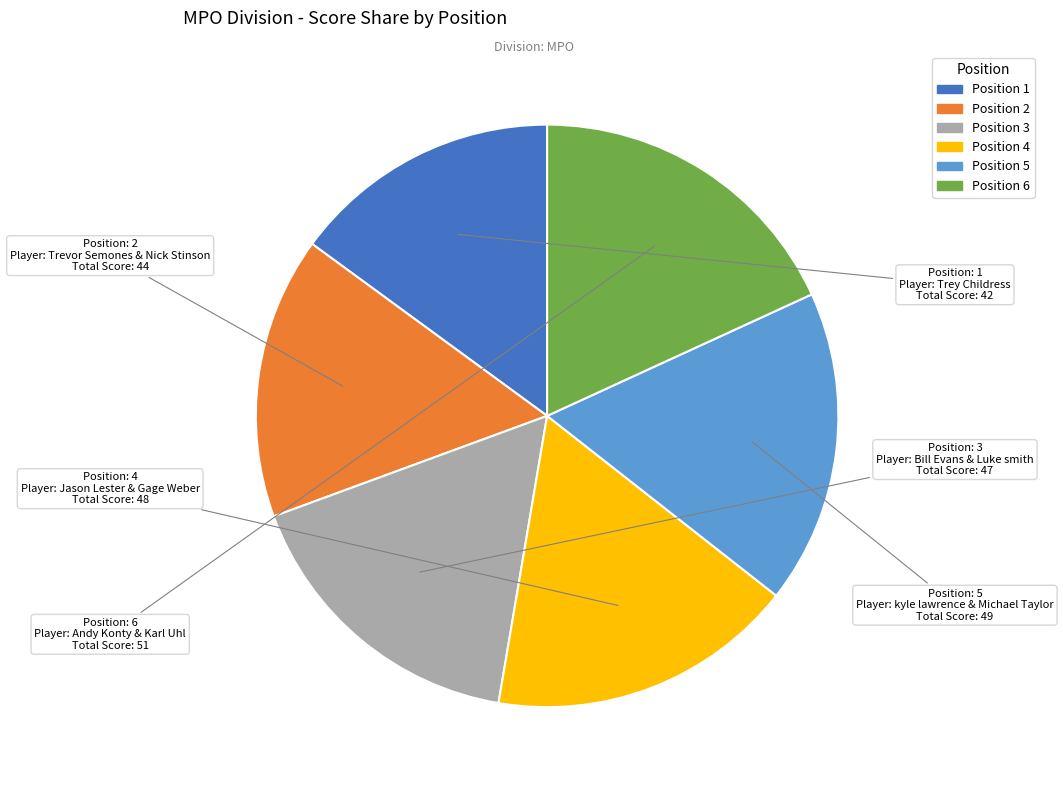

Is there any slice that represents more than half of the pie?

No